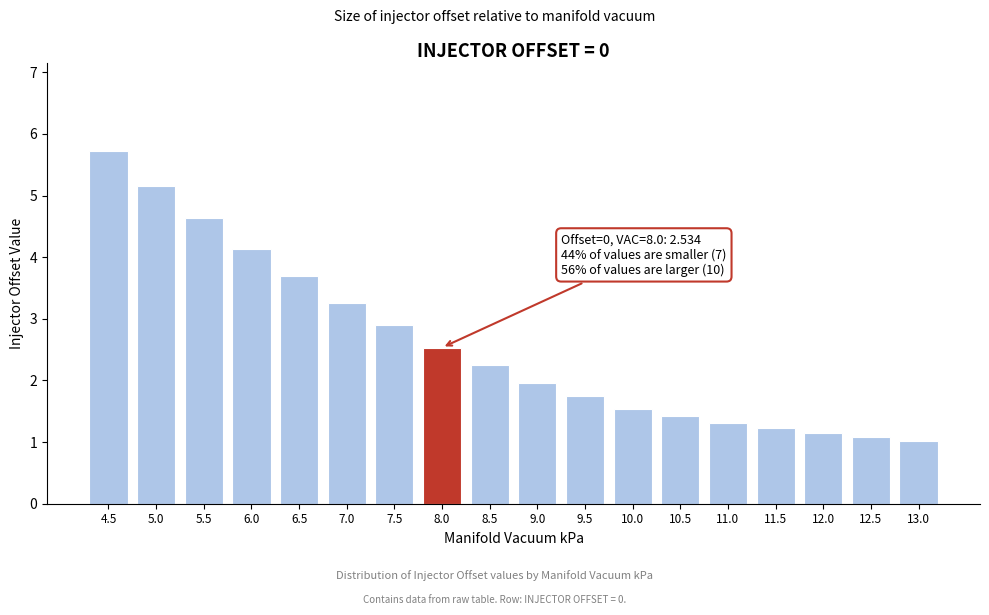

Reading left to right, transcribe all the data shown in this chart.

4.5=5.7	5.0=5.1	5.5=4.6	6.0=4.1	6.5=3.7	7.0=3.3	7.5=2.9	8.0=2.5	8.5=2.2	9.0=2.0	9.5=1.8	10.0=1.5	10.5=1.4	11.0=1.3	11.5=1.2	12.0=1.2	12.5=1.1	13.0=1.0